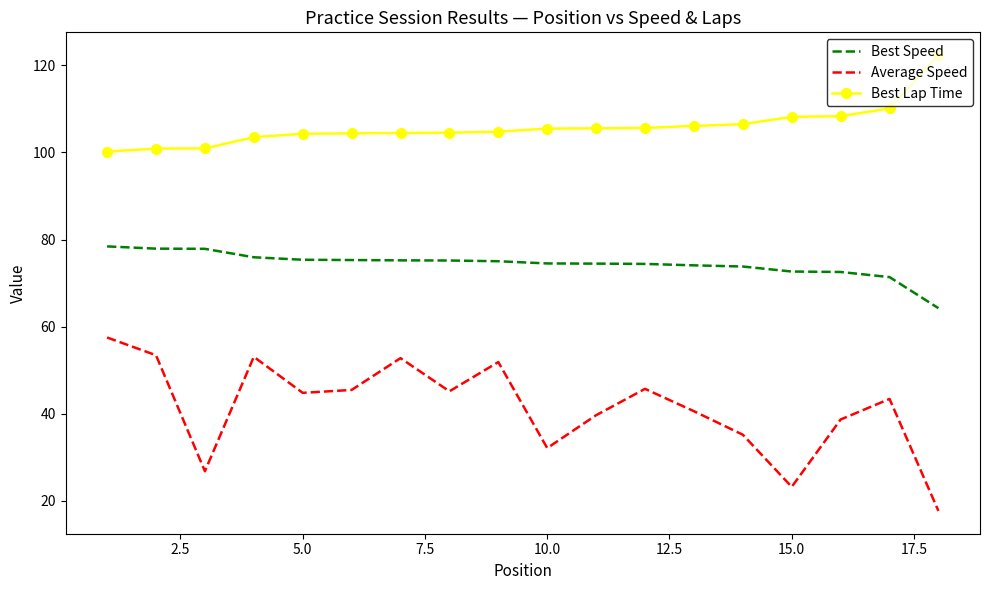

At how many categories does at least one series exceed 112?

1